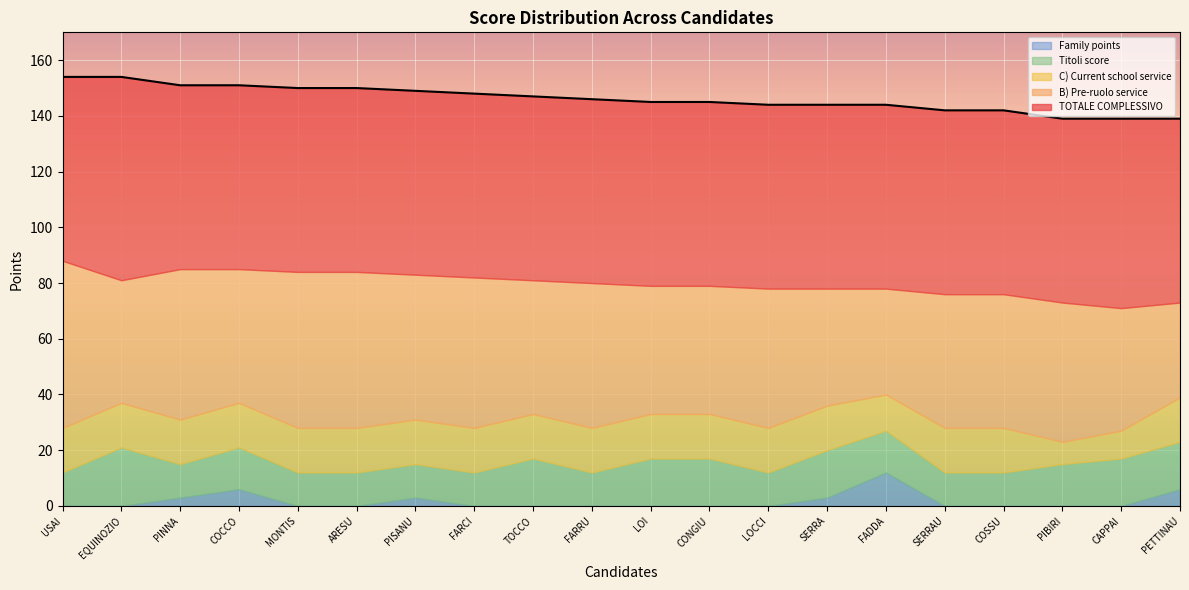

True or false: TOTALE COMPLESSIVO and B) Pre-ruolo service cross at least once.

False